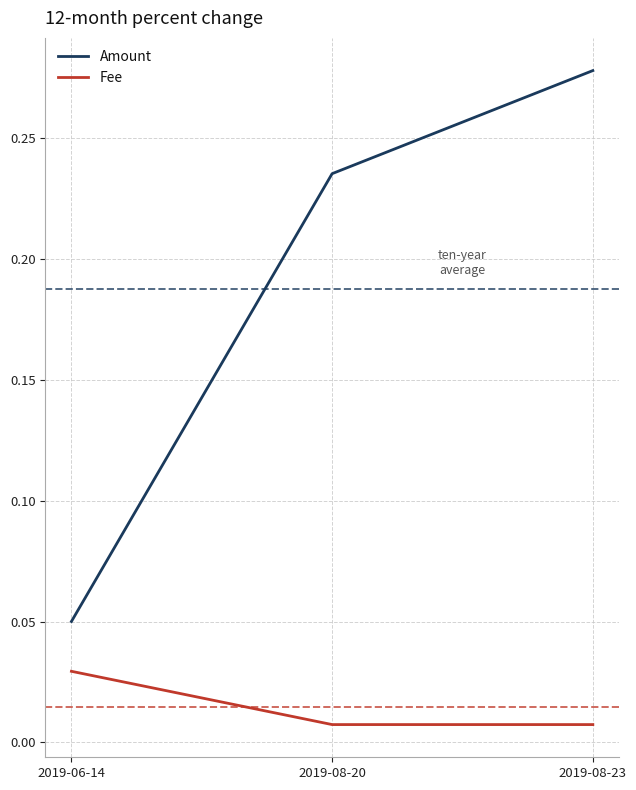

Count the Amount values in the range 0 to 1.

3